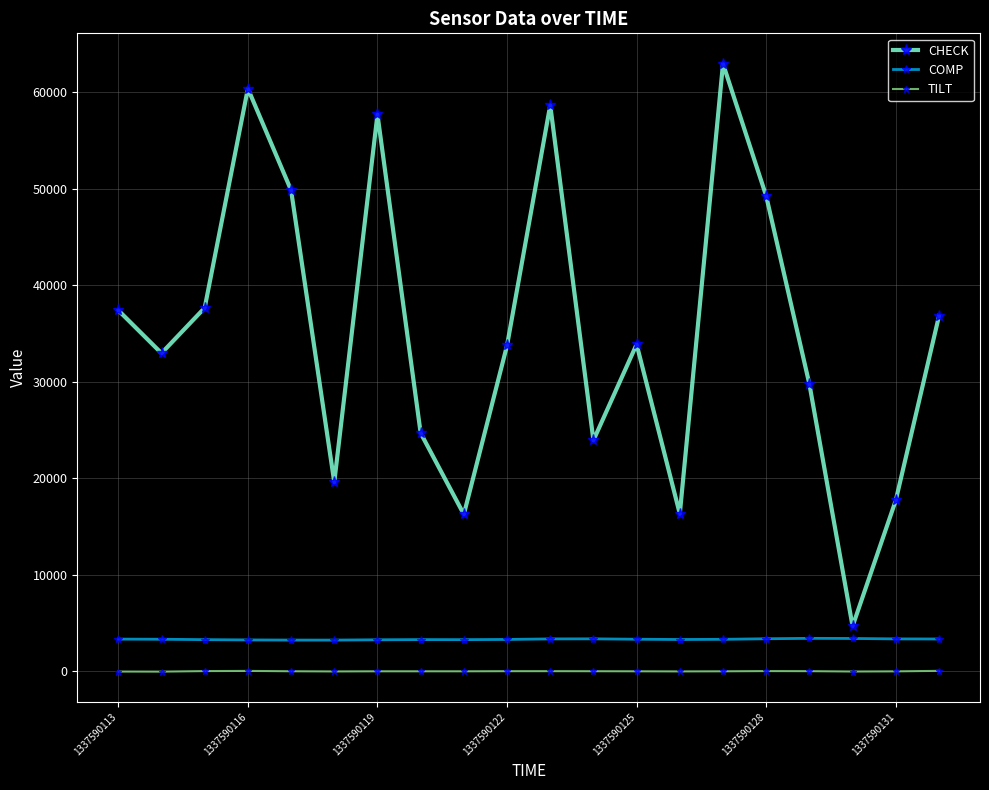

How many interior local peaks does the CHECK series have?

5